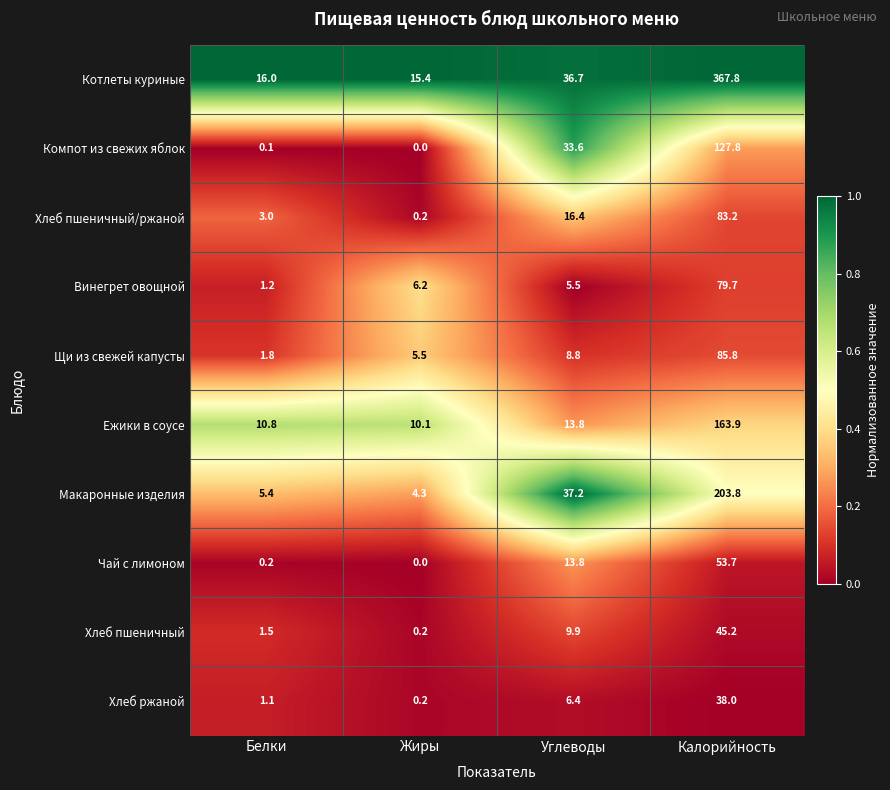

Which series has the widest spread of values?

Котлеты куриные